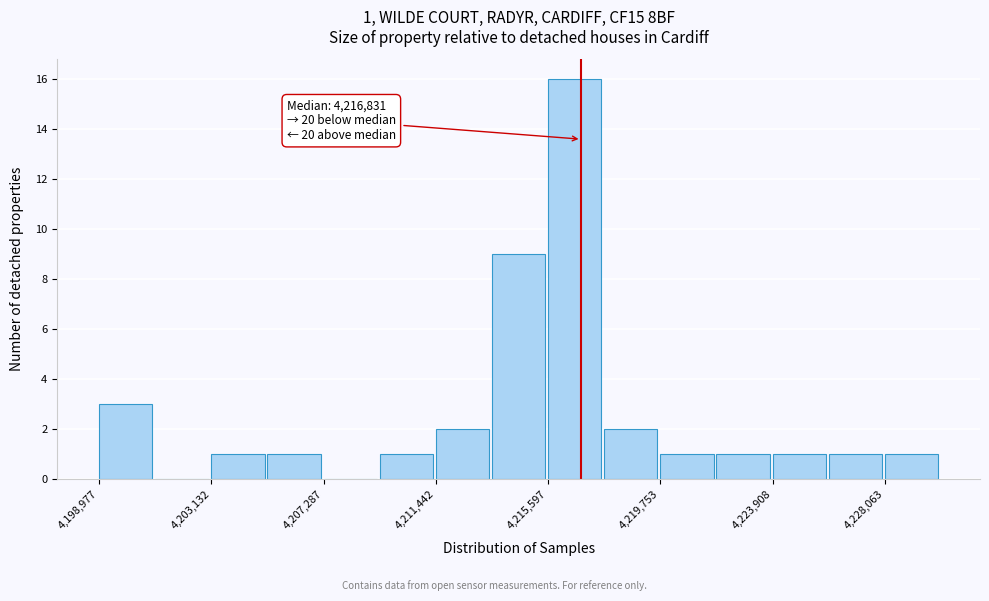

Which range on the x-axis has the tallest bar?

4215500 to 4217500